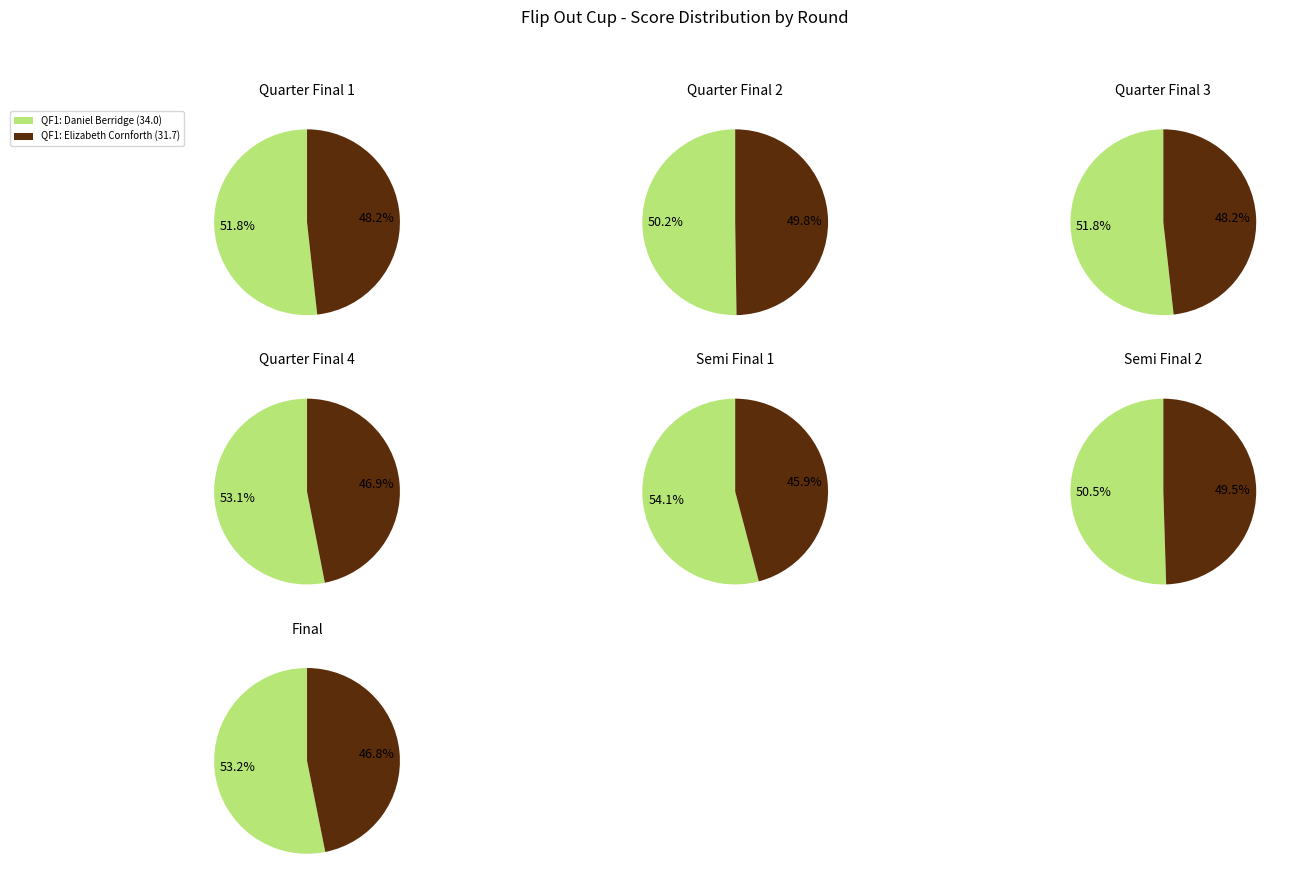

How many slices are in this pie chart?

14